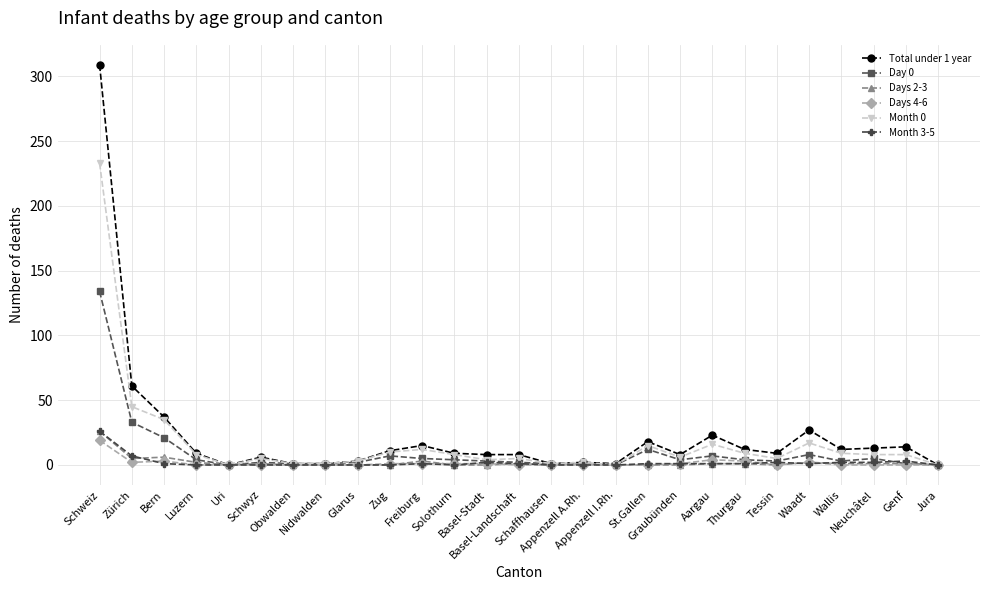

Which series has the largest range (max minus min)?

Total under 1 year